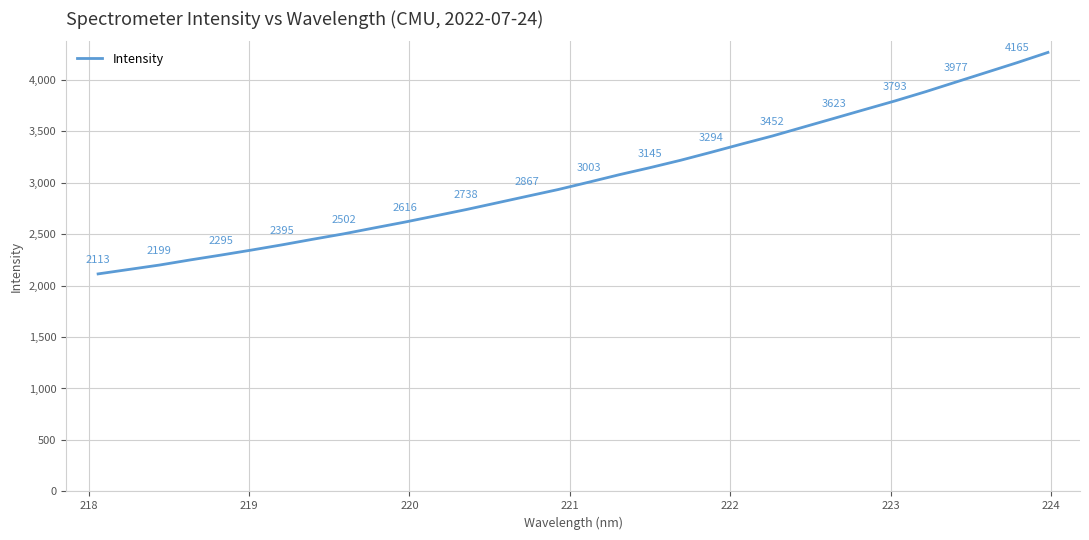

True or false: the data has more than 2 interior local peaks.

False